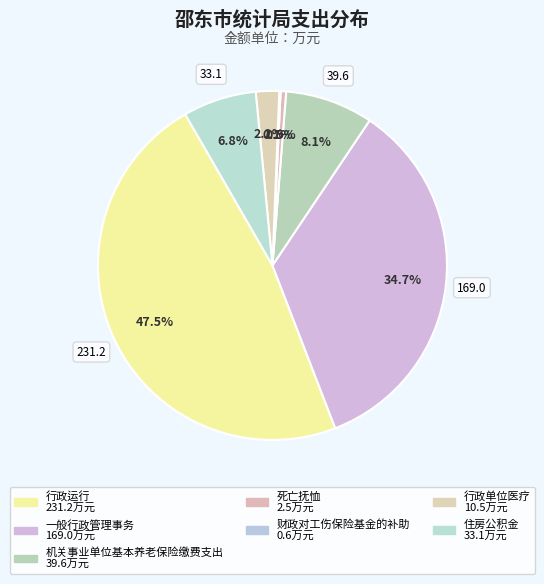

Is it true that 住房公积金 is 1% of the pie?

False